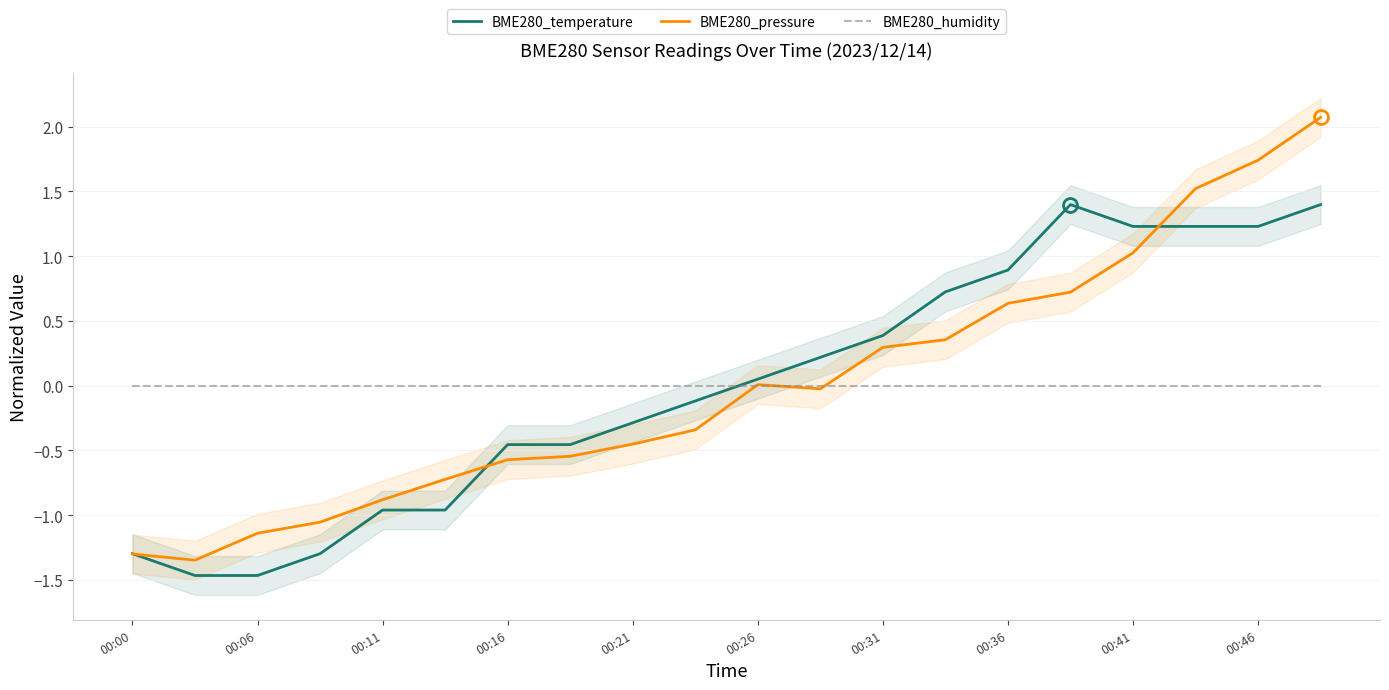

What is the highest value of the BME280_temperature series?

1.4